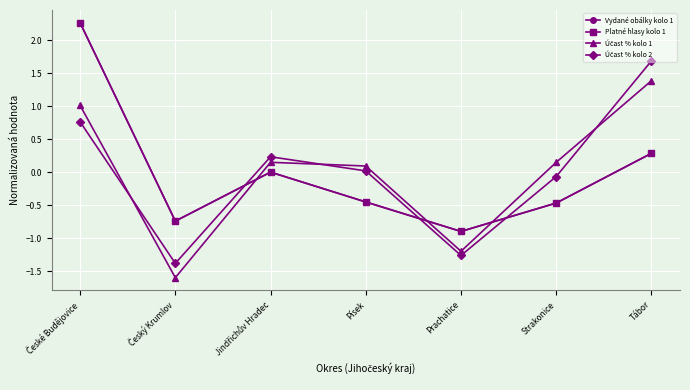

What is the label of the 6th point from the left?

Strakonice